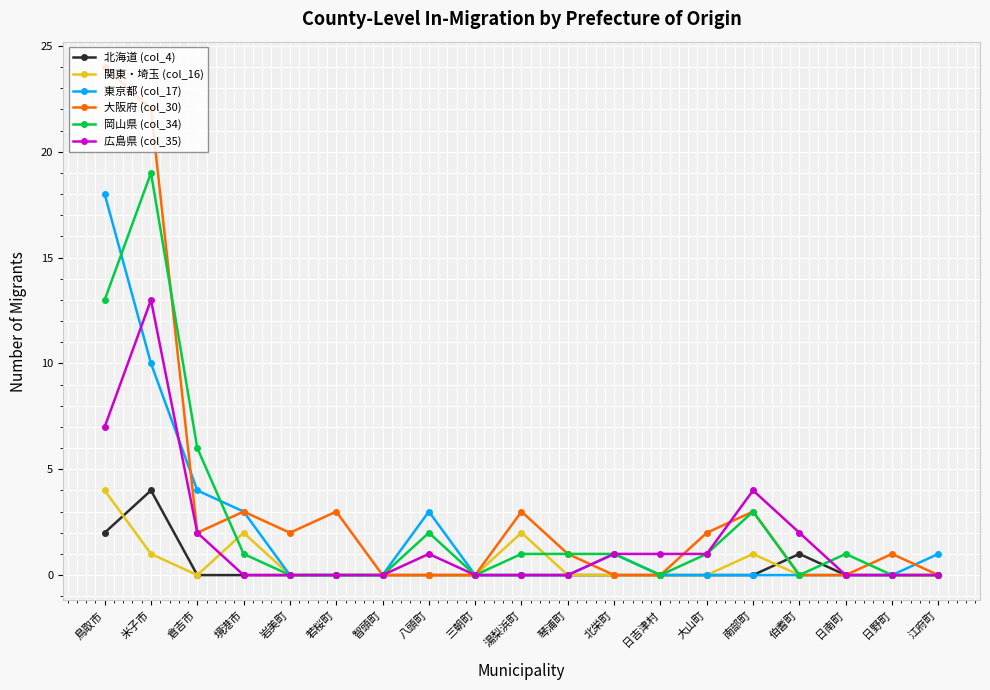

What are all the series names shown in the legend?

北海道 (col_4), 関東・埼玉 (col_16), 東京都 (col_17), 大阪府 (col_30), 岡山県 (col_34), 広島県 (col_35)